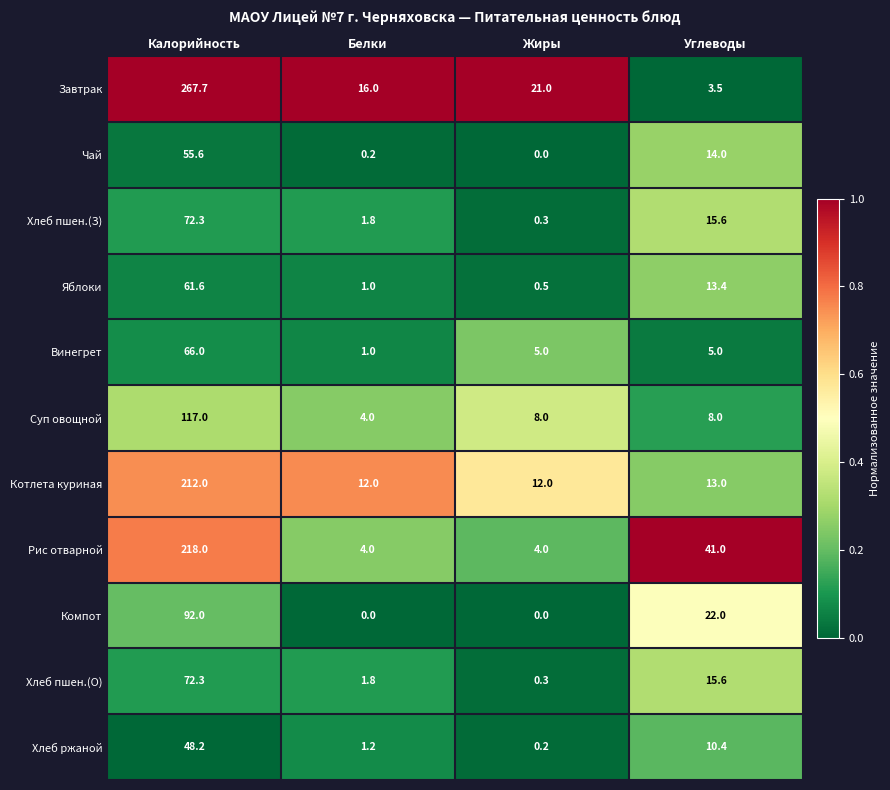

What is the total value across all series at Углеводы?

161.5